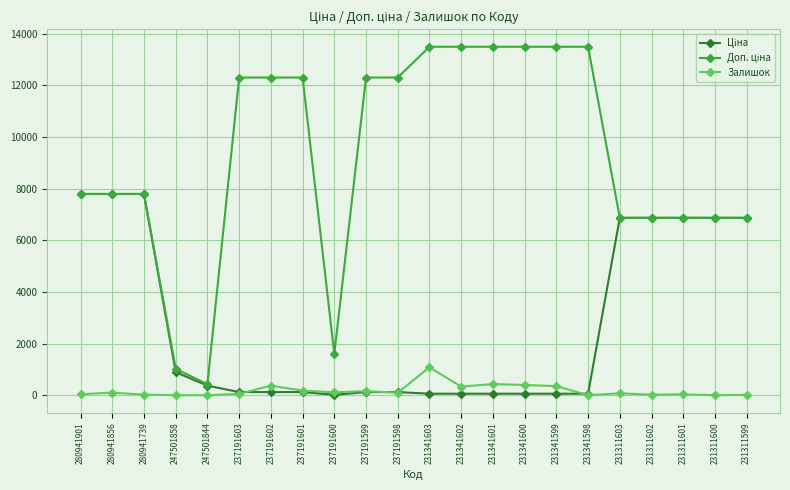

At which label does Залишок reach its peak?

231341603